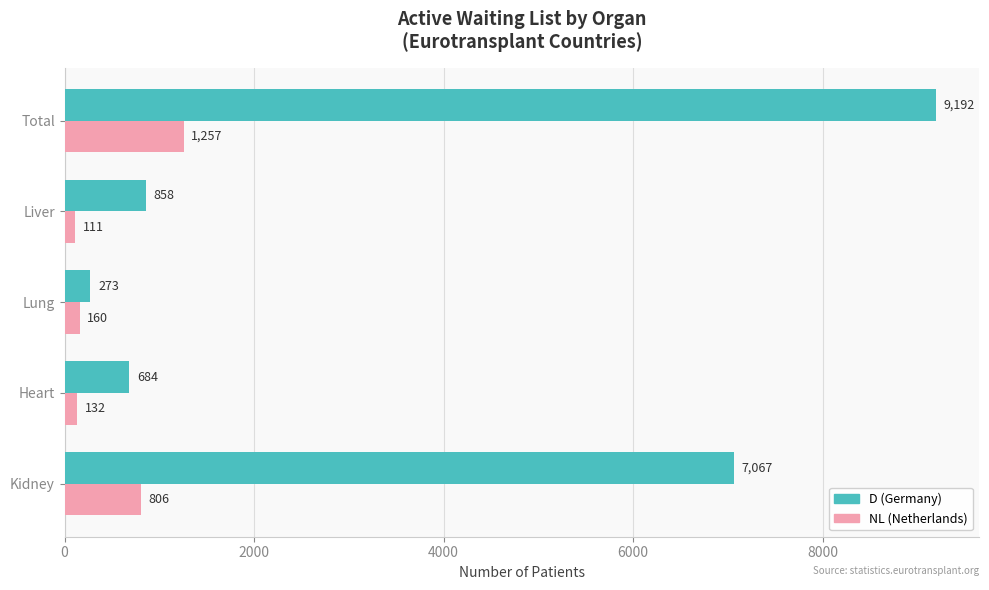

At which category is the sum across all series the highest?

Total